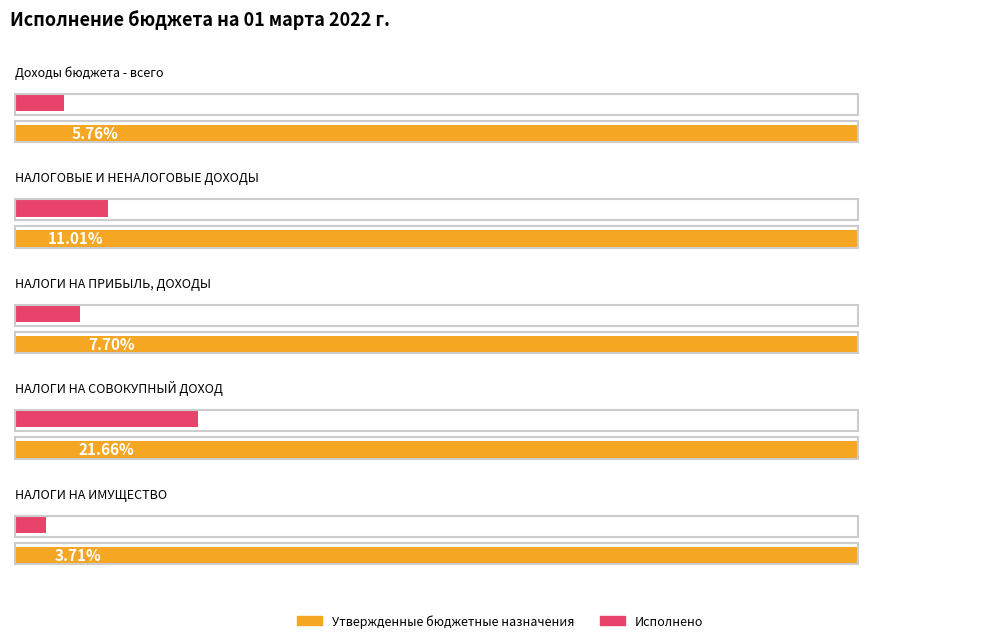

What position from the right is Доходы бюджета - всего?

5